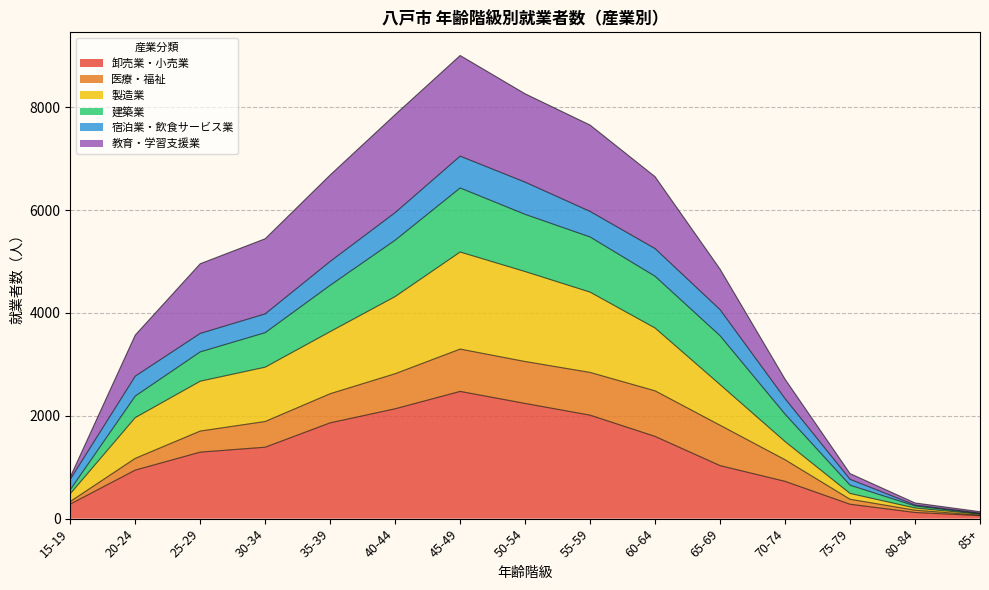

How many interior local peaks does the 卸売業・小売業 series have?

1